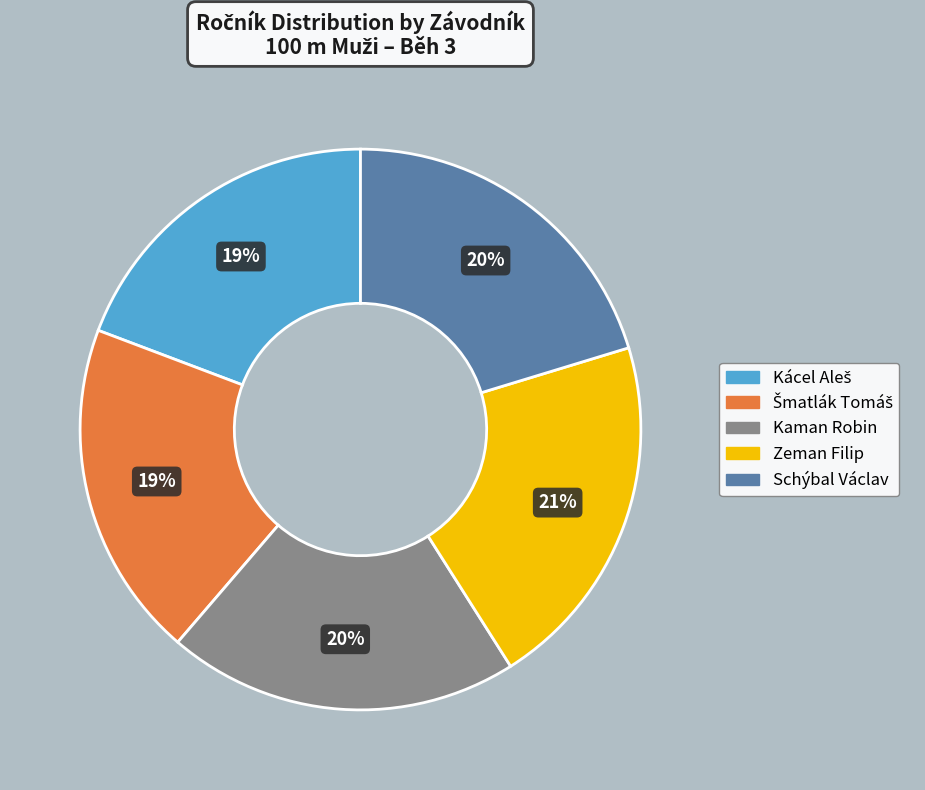

How many slices are in this pie chart?

5